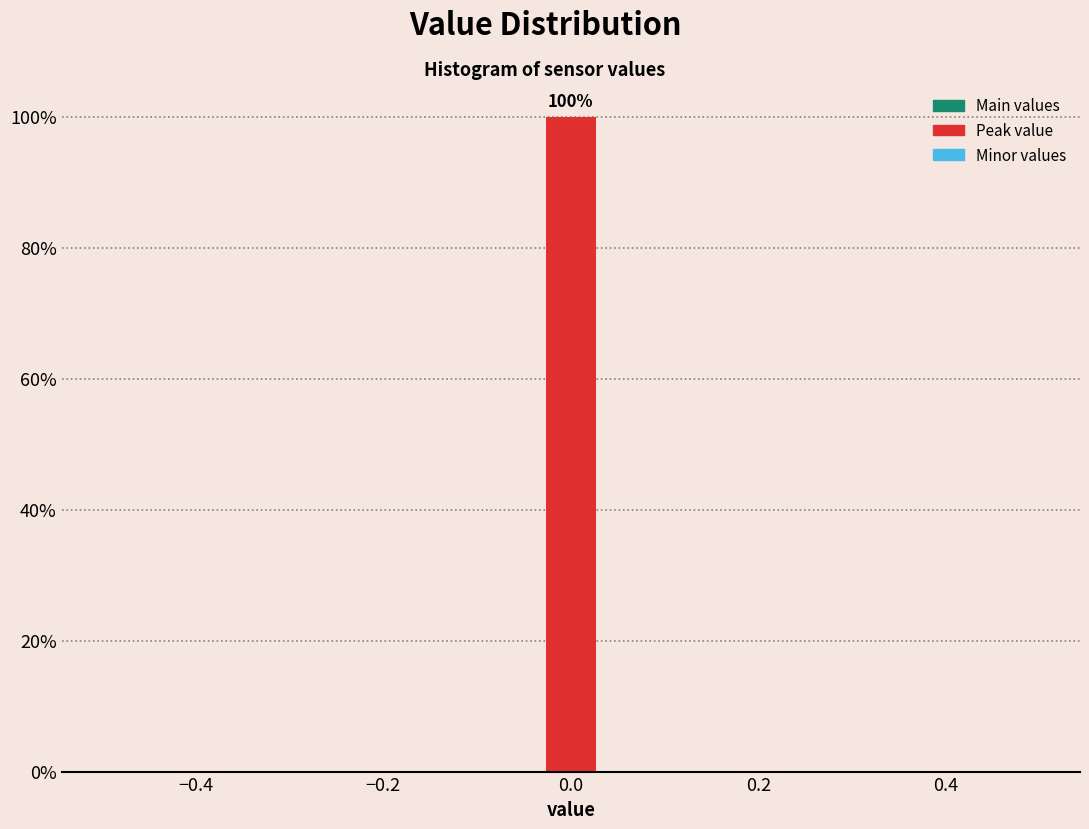

Around what value on the x-axis is the tallest bar? Give the approximate position of its centre, as read against the axis.

0.00